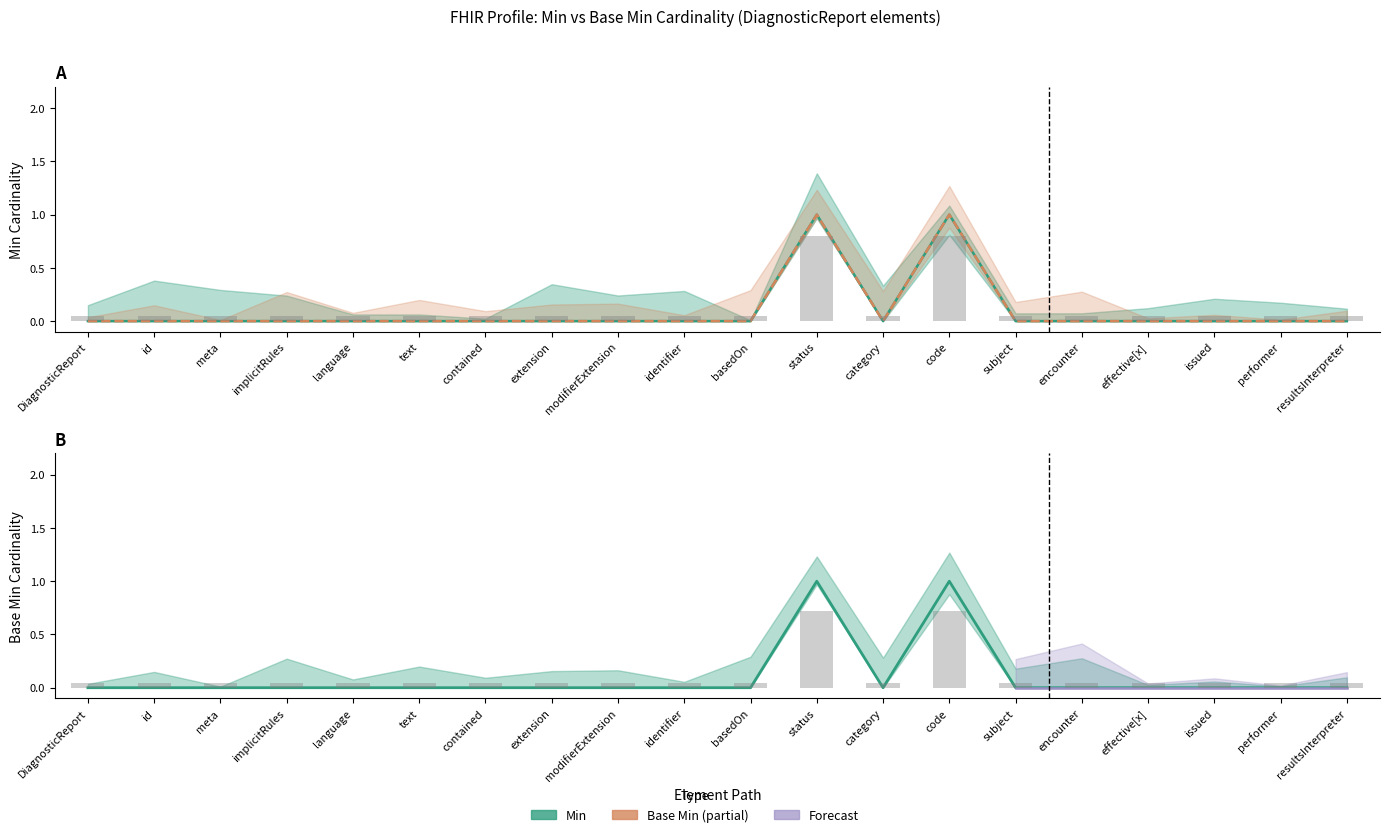

Between issued and contained, which is larger?

issued